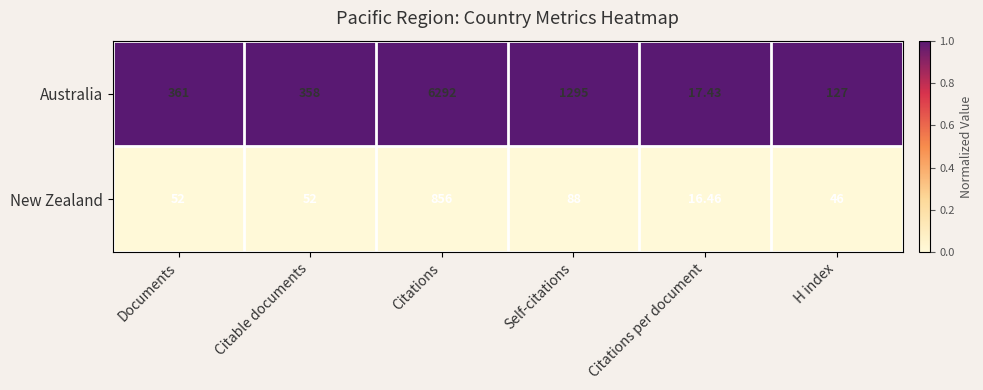

What is the spread (max minus min) of values at H index?

81.0